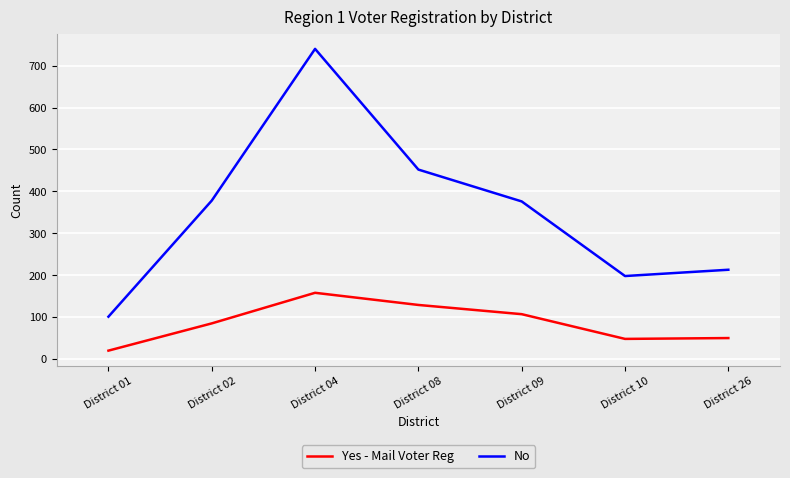

How many lines are shown in the chart?

2